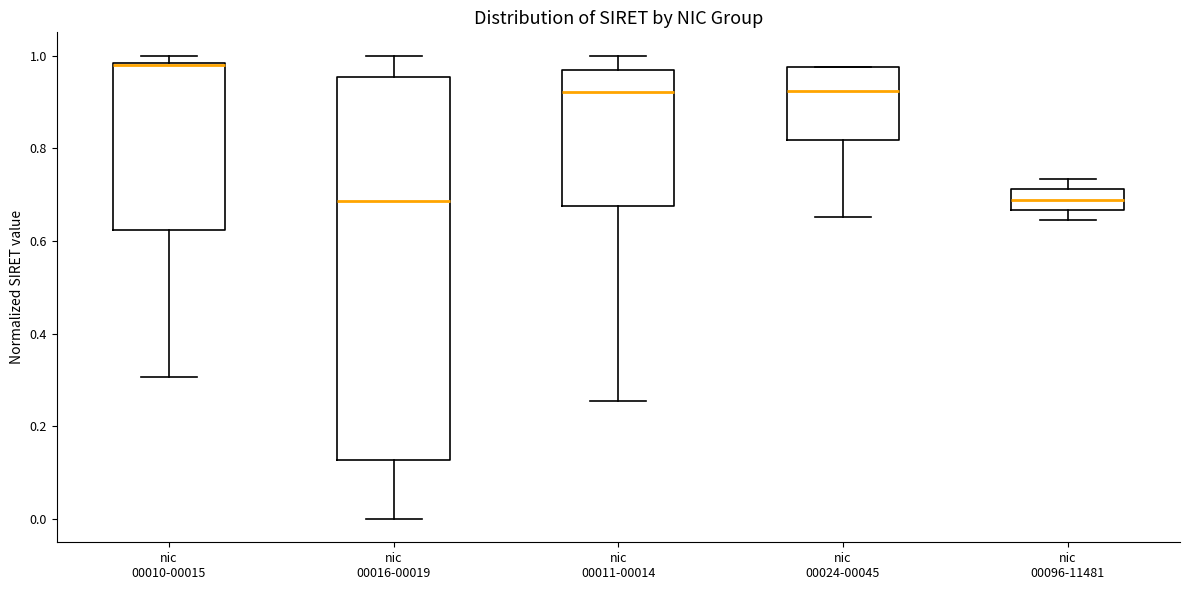

Reading left to right, read every box against the y-axis: the position of its median line, the range the box covers, and the ends of its whiskers. The values are not printed on the chart, so give them approximately, as read against the axis.

nic 00010-00015: median 0.98 (drawn on the box's upper edge), box 0.62 to 0.98, whiskers 0.30 to 1.00
nic 00016-00019: median 0.68, box 0.12 to 0.96, whiskers 0.00 to 1.00
nic 00011-00014: median 0.92, box 0.68 to 0.96, whiskers 0.26 to 1.00
nic 00024-00045: median 0.92, box 0.82 to 0.98, whiskers 0.66 to 0.98
nic 00096-11481: median 0.68, box 0.66 to 0.72, whiskers 0.64 to 0.74